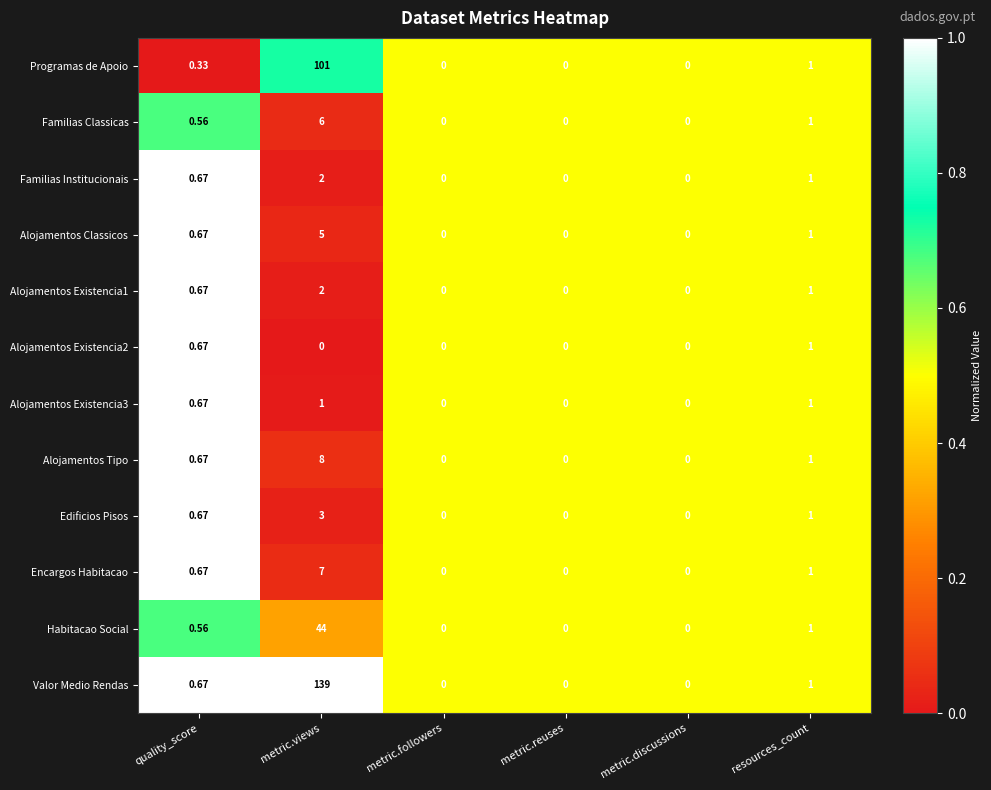

Where is Edificios Pisos nearest to the value 1?

resources_count